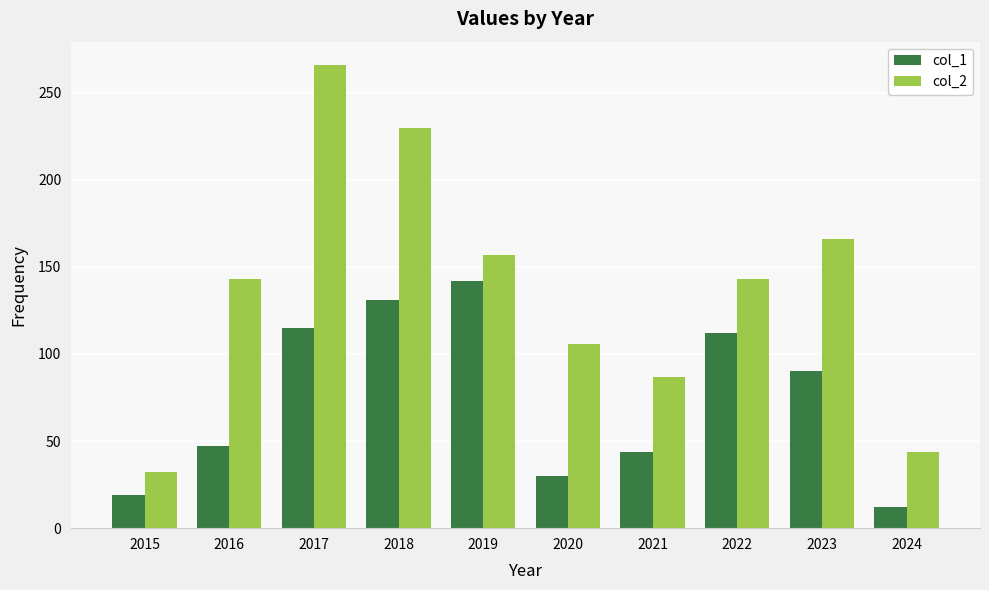

Which label corresponds to the smallest value in the chart?

2024